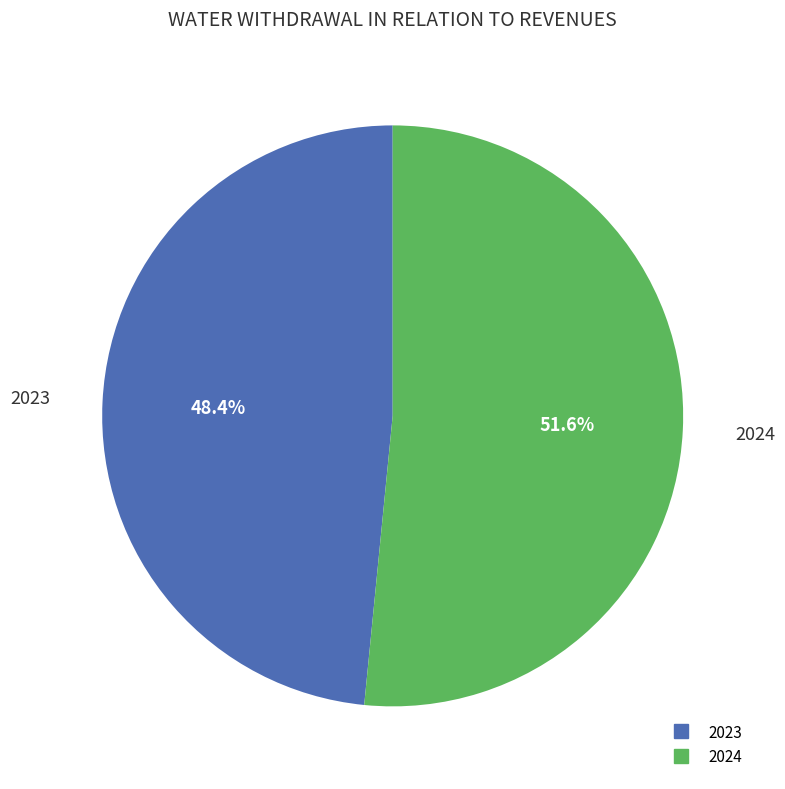

What is the total percentage of 2024 and 2023?

100.0%